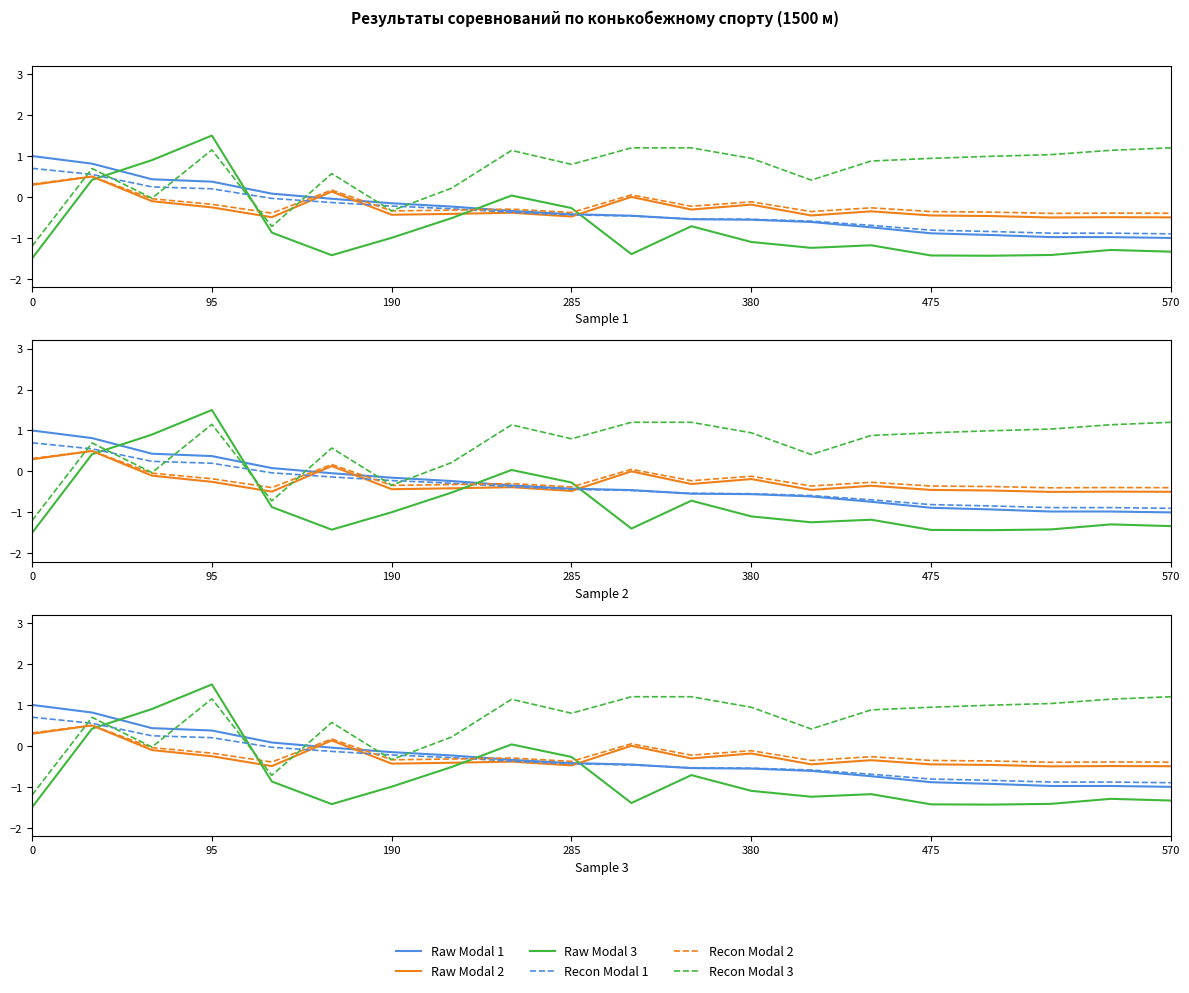

Is this an area chart (filled region under the line)?

No